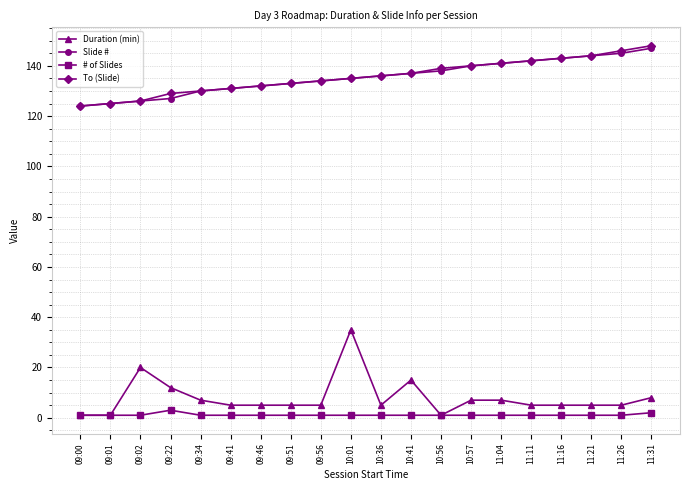

True or false: Duration (min) and To (Slide) cross at least once.

False